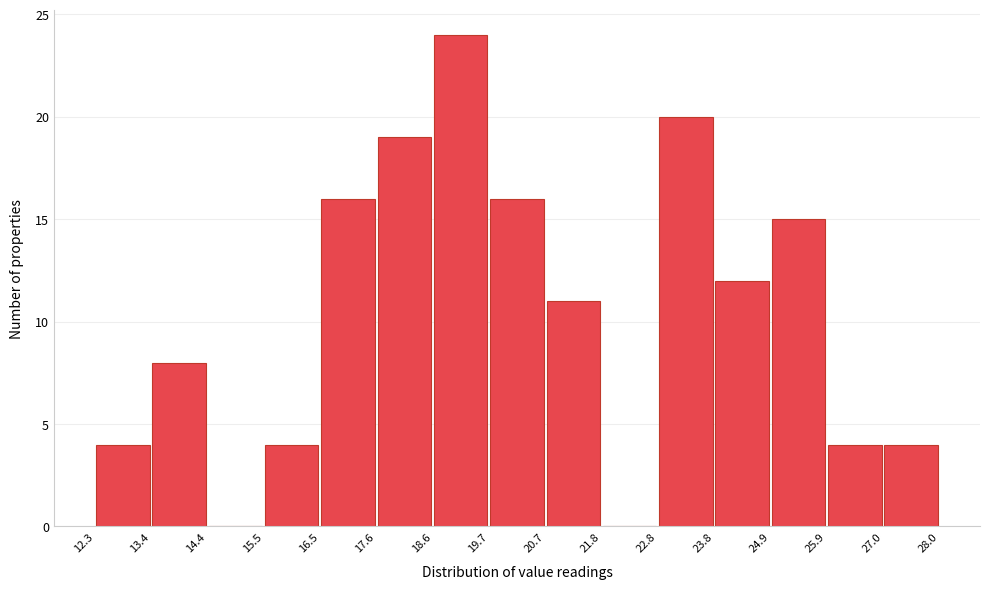

What is the height of the bar covering 22.8 to 23.8 on the x-axis? The values are not printed on the chart, so give them approximately, as read against the axis.

20